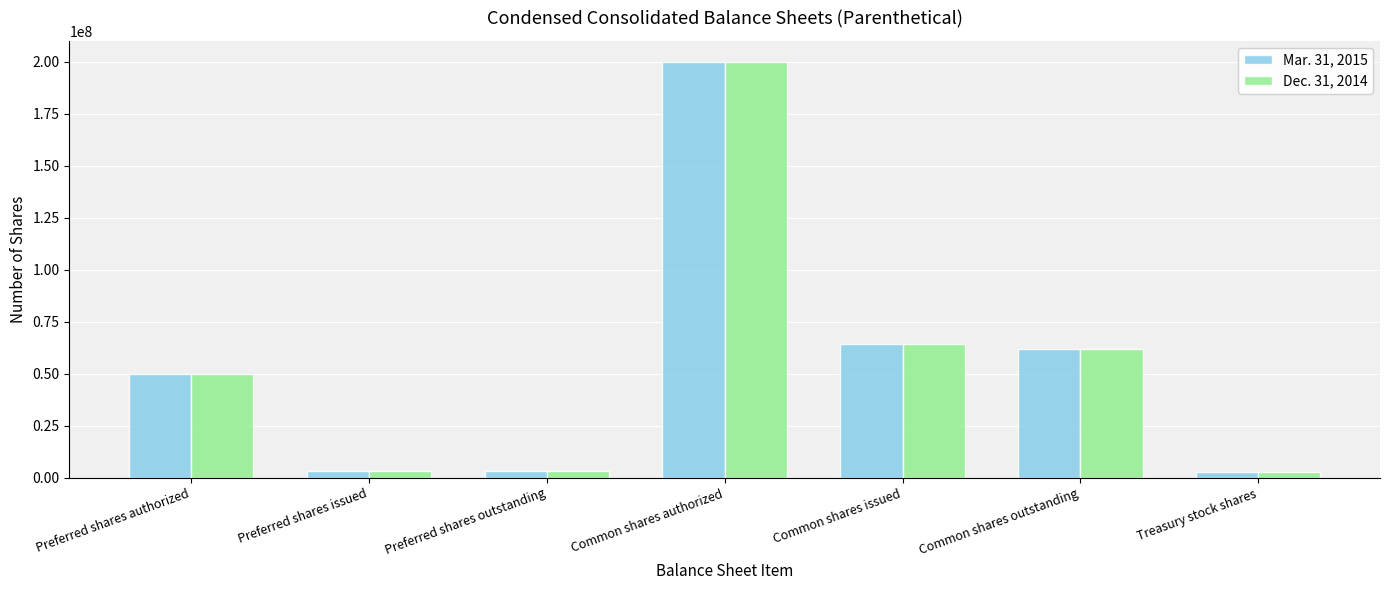

What is the maximum value shown in the chart?

200000000